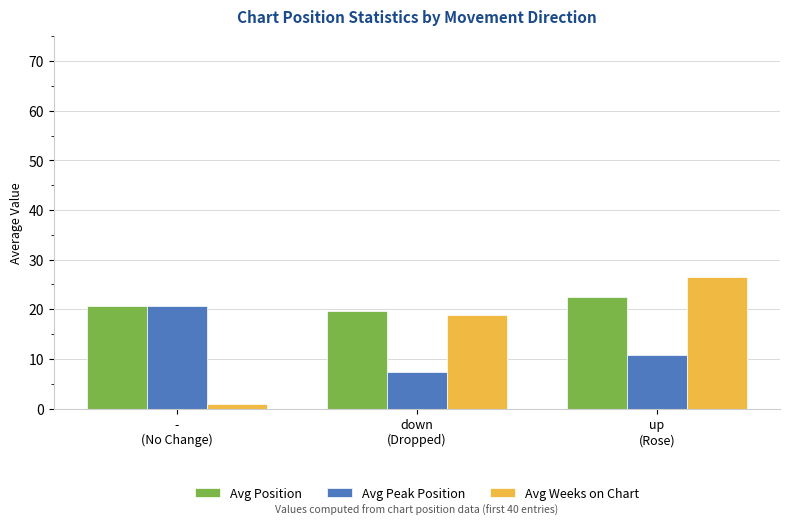

Reading left to right, extract all data points from this chart.

Avg Position: -
(No Change)=20.7	down
(Dropped)=19.6	up
(Rose)=22.6
Avg Peak Position: -
(No Change)=20.7	down
(Dropped)=7.5	up
(Rose)=10.8
Avg Weeks on Chart: -
(No Change)=1.0	down
(Dropped)=18.8	up
(Rose)=26.4